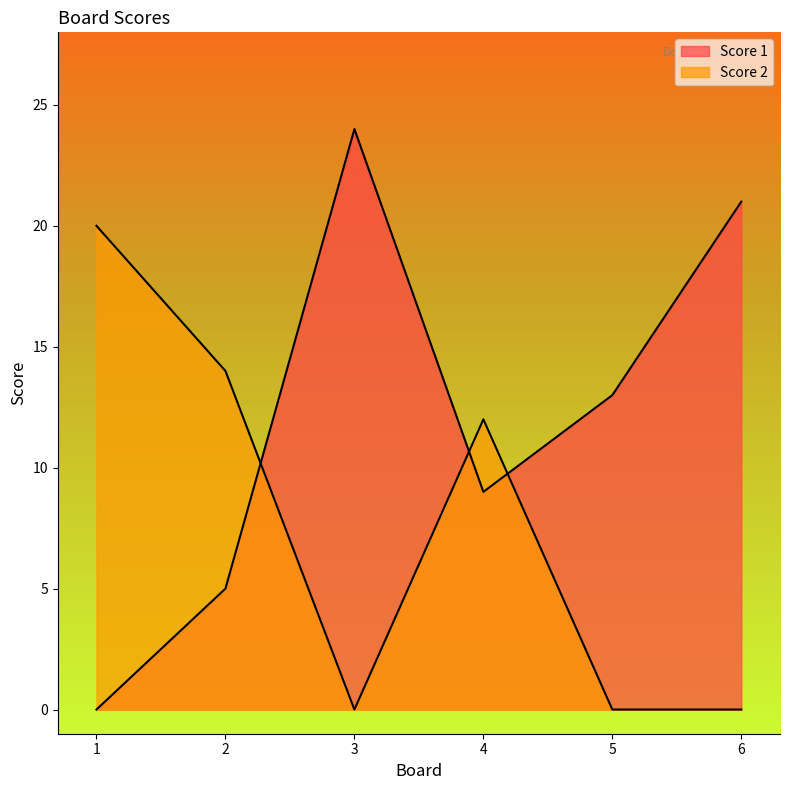

Reading right to left, list all the values displayed in this chart.

Score 1: 21	13	9	24	5	0
Score 2: 0	0	12	0	14	20